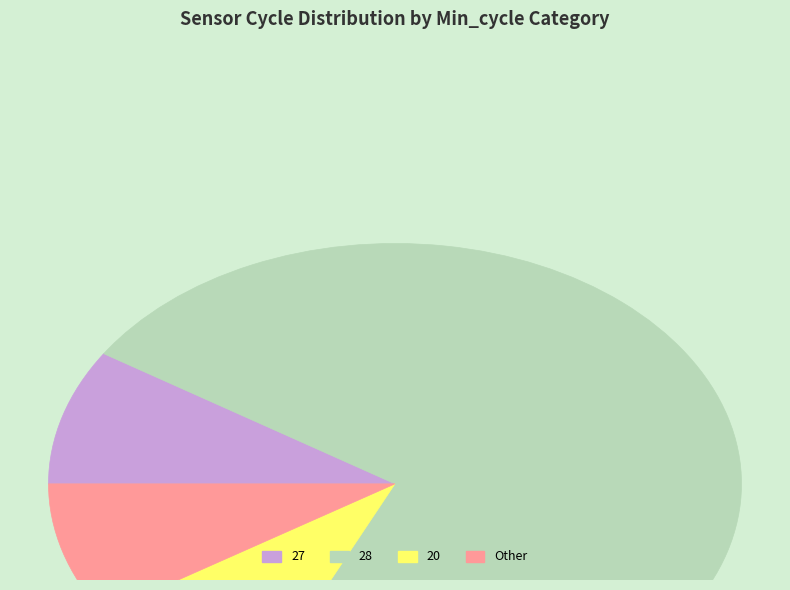

What is the ratio of the value at 28 to the value at Other?

8.0